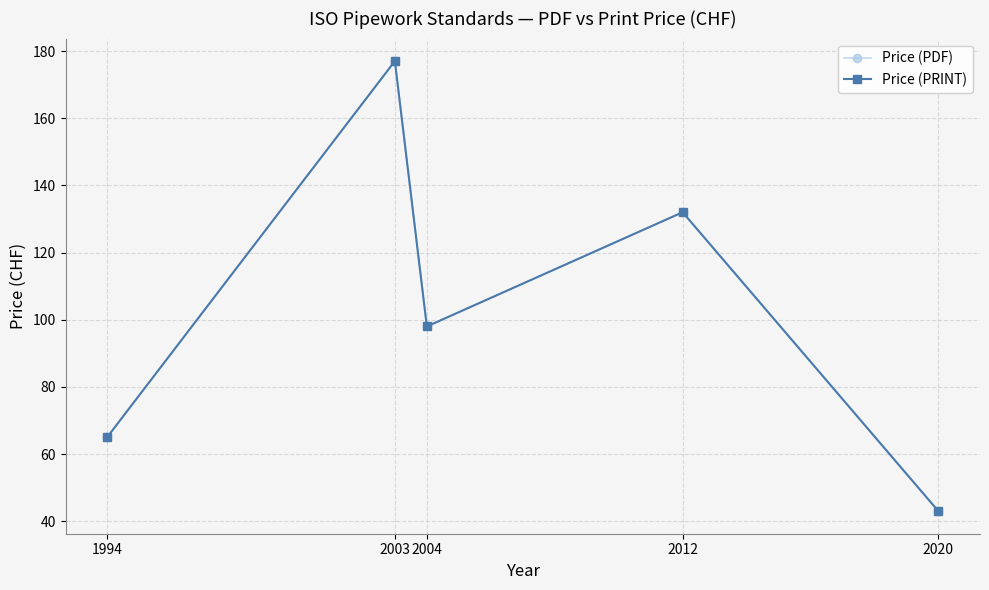

Is this an area chart (filled region under the line)?

No